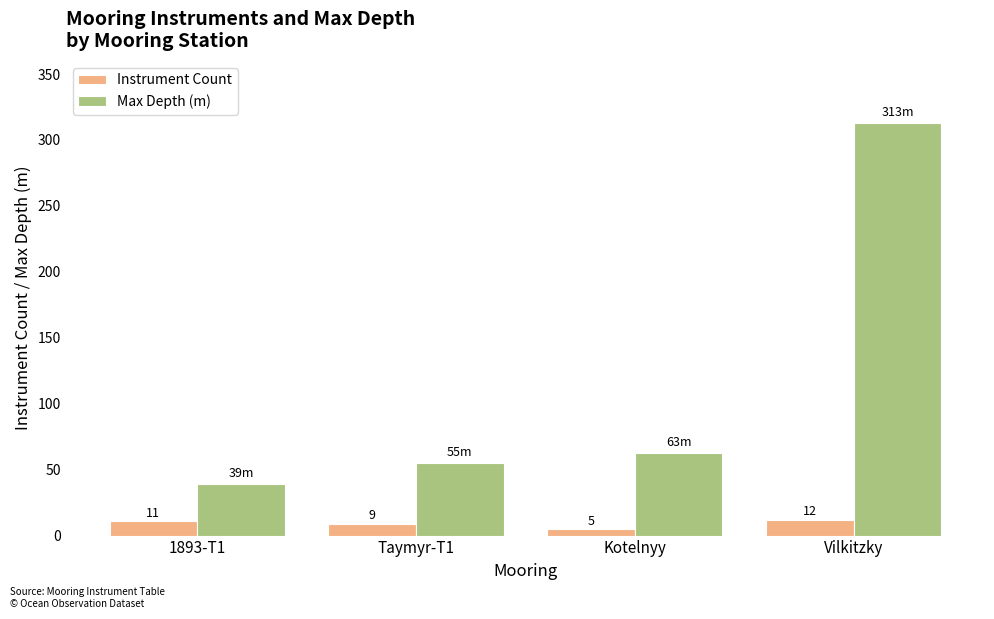

The value of Max Depth (m) at 1893-T1 is 39. True or false?

True